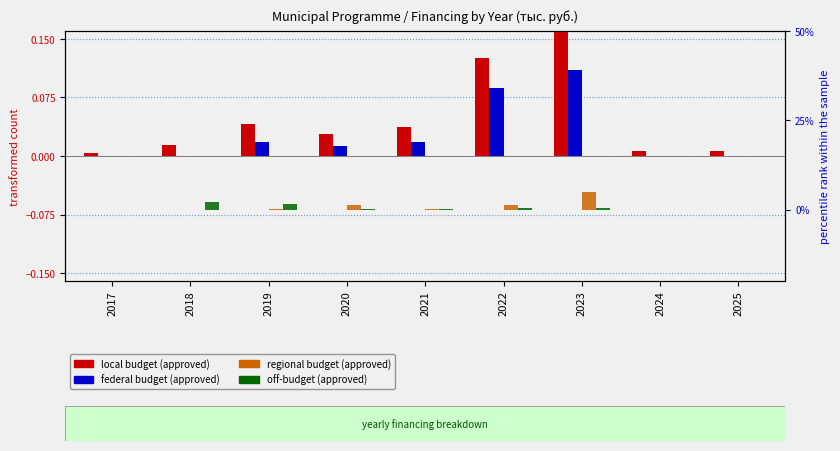

Reading left to right, what are all the values shown in this chart?

local budget (approved): 0.0	0.0	0.0	0.0	0.0	0.1	0.2	0.0	0.0
federal budget (approved): 0.0	0.0	0.0	0.0	0.0	0.1	0.1	0.0	0.0
regional budget (approved): 0.0	0.0	0.1	1.3	0.1	1.2	5.0	0.0	0.0
off-budget (approved): 0.0	2.0	1.6	0.1	0.1	0.6	0.4	0.0	0.0